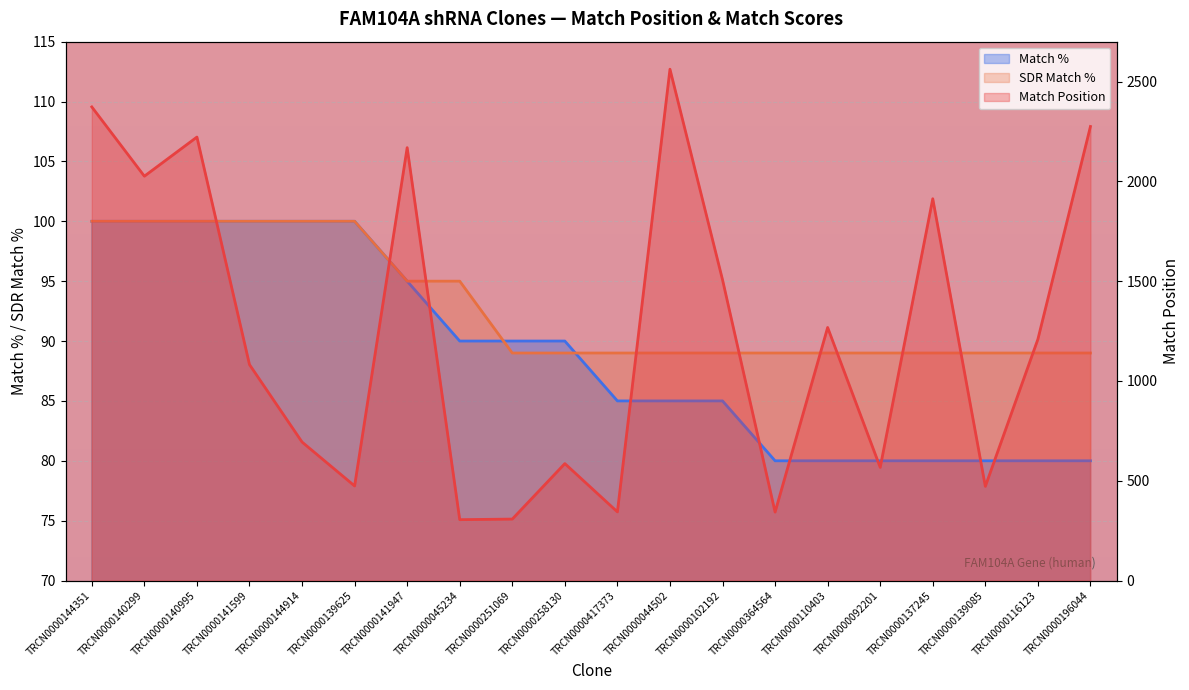

At which category is the sum across all series the highest?

TRCN0000044502